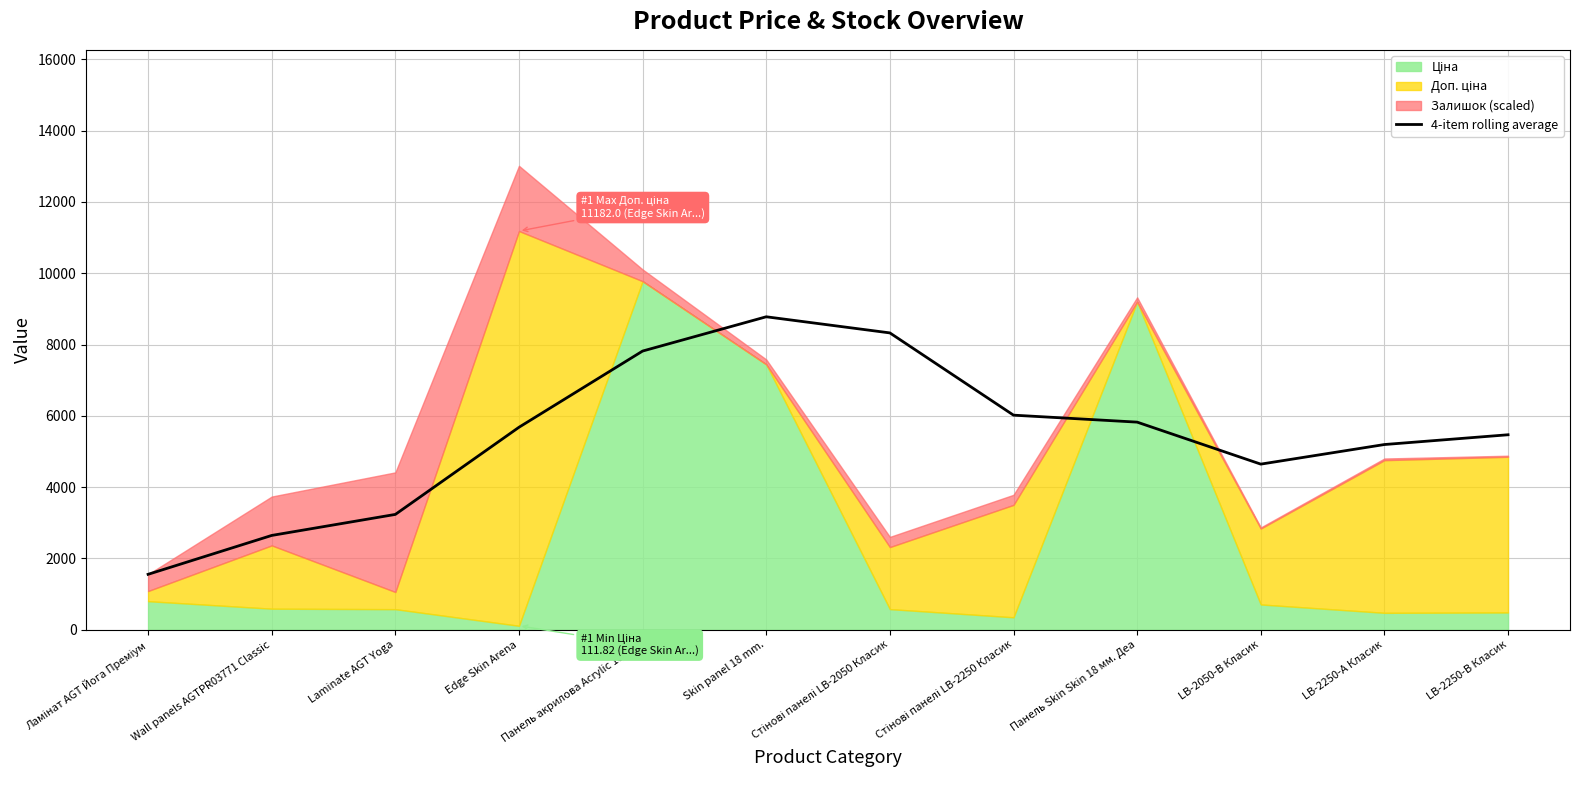

What is the sum of all values?

65188.6